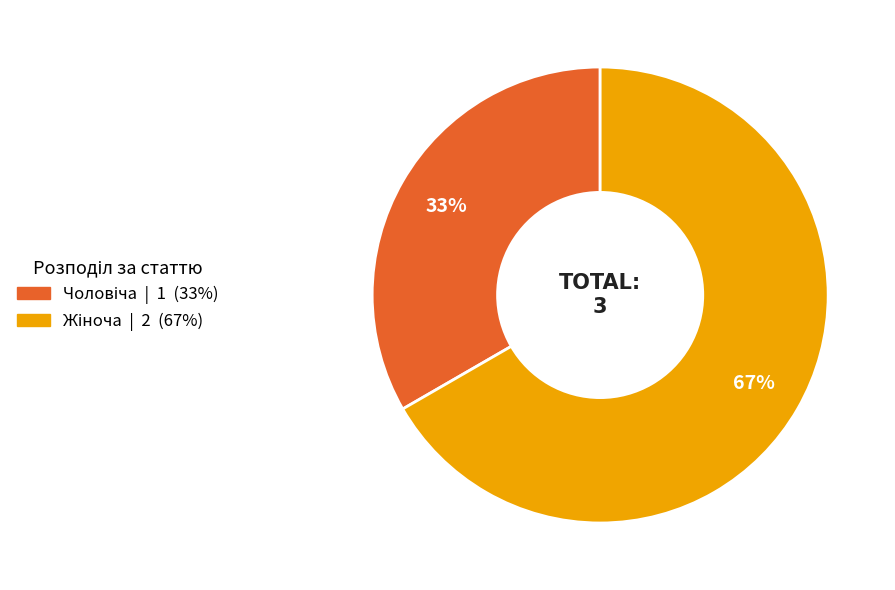

To the nearest percent, what is the average slice percentage?

50%